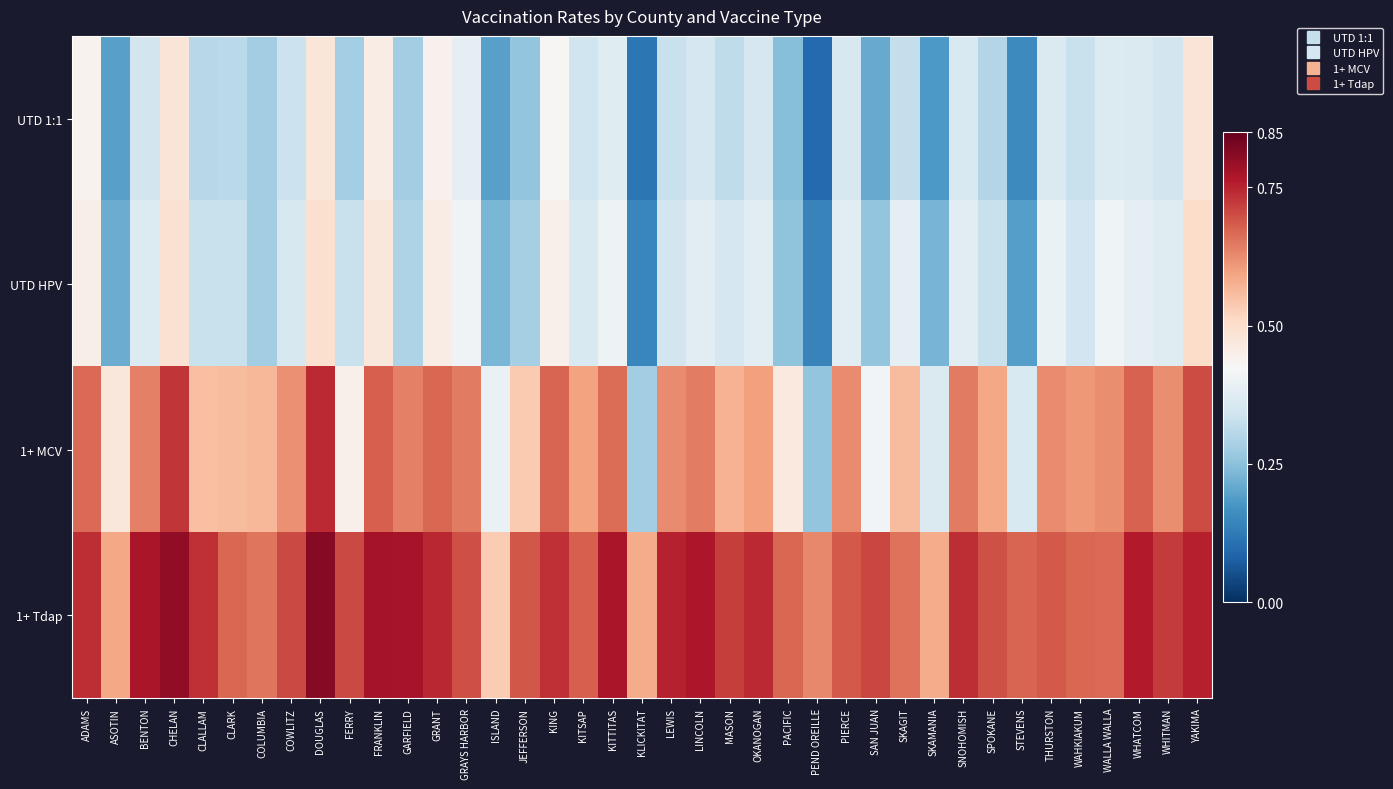

Reading left to right, list all the values displayed in this chart.

UTD 1:1: ADAMS=0.4	ASOTIN=0.2	BENTON=0.3	CHELAN=0.5	CLALLAM=0.3	CLARK=0.3	COLUMBIA=0.3	COWLITZ=0.3	DOUGLAS=0.5	FERRY=0.3	FRANKLIN=0.5	GARFIELD=0.3	GRANT=0.4	GRAYS HARBOR=0.4	ISLAND=0.2	JEFFERSON=0.3	KING=0.4	KITSAP=0.3	KITTITAS=0.4	KLICKITAT=0.1	LEWIS=0.3	LINCOLN=0.4	MASON=0.3	OKANOGAN=0.4	PACIFIC=0.2	PEND OREILLE=0.1	PIERCE=0.4	SAN JUAN=0.2	SKAGIT=0.3	SKAMANIA=0.2	SNOHOMISH=0.4	SPOKANE=0.3	STEVENS=0.2	THURSTON=0.4	WAHKIAKUM=0.3	WALLA WALLA=0.4	WHATCOM=0.4	WHITMAN=0.3	YAKIMA=0.5
UTD HPV: ADAMS=0.5	ASOTIN=0.2	BENTON=0.4	CHELAN=0.5	CLALLAM=0.3	CLARK=0.3	COLUMBIA=0.3	COWLITZ=0.4	DOUGLAS=0.5	FERRY=0.3	FRANKLIN=0.5	GARFIELD=0.3	GRANT=0.5	GRAYS HARBOR=0.4	ISLAND=0.2	JEFFERSON=0.3	KING=0.4	KITSAP=0.4	KITTITAS=0.4	KLICKITAT=0.1	LEWIS=0.3	LINCOLN=0.4	MASON=0.4	OKANOGAN=0.4	PACIFIC=0.3	PEND OREILLE=0.1	PIERCE=0.4	SAN JUAN=0.3	SKAGIT=0.4	SKAMANIA=0.2	SNOHOMISH=0.4	SPOKANE=0.3	STEVENS=0.2	THURSTON=0.4	WAHKIAKUM=0.3	WALLA WALLA=0.4	WHATCOM=0.4	WHITMAN=0.4	YAKIMA=0.5
1+ MCV: ADAMS=0.7	ASOTIN=0.5	BENTON=0.6	CHELAN=0.7	CLALLAM=0.6	CLARK=0.6	COLUMBIA=0.6	COWLITZ=0.6	DOUGLAS=0.7	FERRY=0.4	FRANKLIN=0.7	GARFIELD=0.6	GRANT=0.7	GRAYS HARBOR=0.6	ISLAND=0.4	JEFFERSON=0.5	KING=0.7	KITSAP=0.6	KITTITAS=0.7	KLICKITAT=0.3	LEWIS=0.6	LINCOLN=0.6	MASON=0.6	OKANOGAN=0.6	PACIFIC=0.5	PEND OREILLE=0.3	PIERCE=0.6	SAN JUAN=0.4	SKAGIT=0.6	SKAMANIA=0.4	SNOHOMISH=0.6	SPOKANE=0.6	STEVENS=0.4	THURSTON=0.6	WAHKIAKUM=0.6	WALLA WALLA=0.6	WHATCOM=0.7	WHITMAN=0.6	YAKIMA=0.7
1+ Tdap: ADAMS=0.7	ASOTIN=0.6	BENTON=0.8	CHELAN=0.8	CLALLAM=0.7	CLARK=0.7	COLUMBIA=0.7	COWLITZ=0.7	DOUGLAS=0.8	FERRY=0.7	FRANKLIN=0.8	GARFIELD=0.8	GRANT=0.7	GRAYS HARBOR=0.7	ISLAND=0.5	JEFFERSON=0.7	KING=0.7	KITSAP=0.7	KITTITAS=0.8	KLICKITAT=0.6	LEWIS=0.8	LINCOLN=0.8	MASON=0.7	OKANOGAN=0.7	PACIFIC=0.7	PEND OREILLE=0.6	PIERCE=0.7	SAN JUAN=0.7	SKAGIT=0.7	SKAMANIA=0.6	SNOHOMISH=0.7	SPOKANE=0.7	STEVENS=0.7	THURSTON=0.7	WAHKIAKUM=0.7	WALLA WALLA=0.7	WHATCOM=0.8	WHITMAN=0.7	YAKIMA=0.8